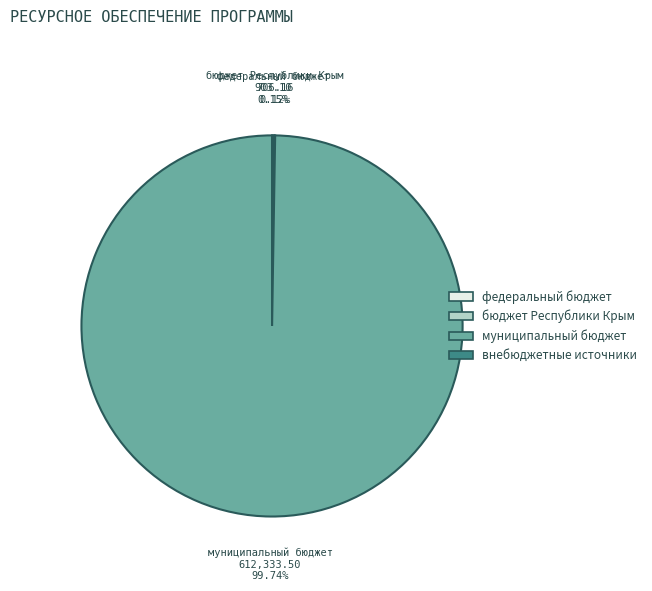

Does муниципальный бюджет account for over 50% of the chart?

Yes